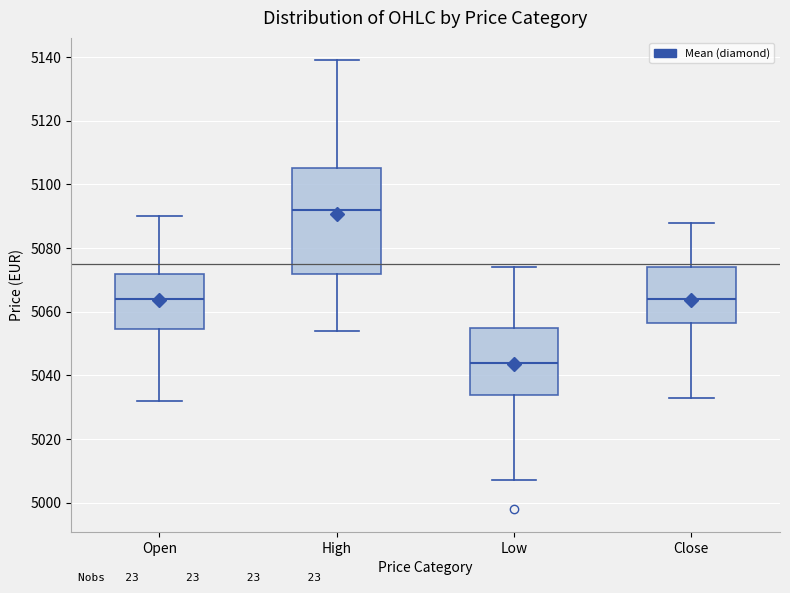

Which box's median line is the lowest?

Low